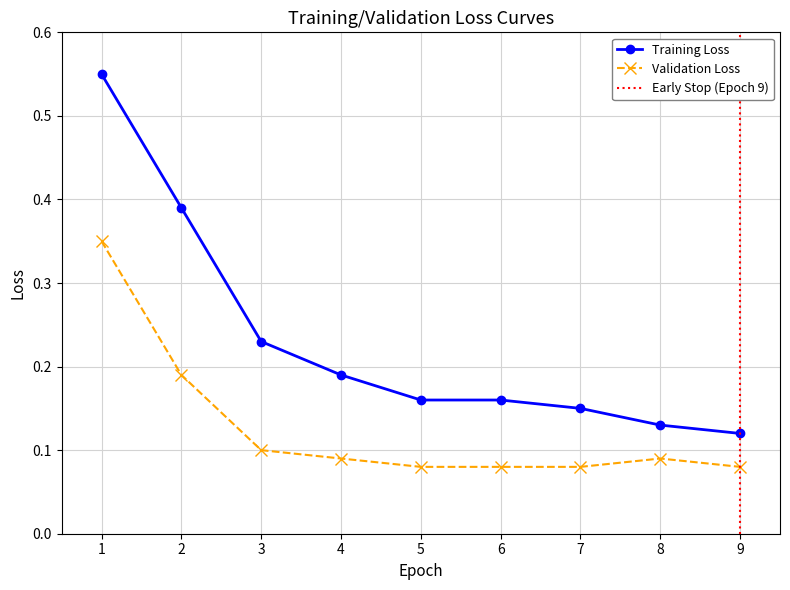

Which category has the lowest value in the Training Loss series?

9